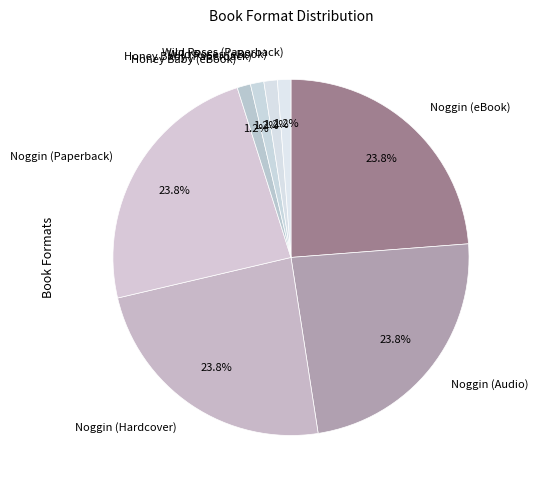

Is Noggin (Paperback) the majority of the pie?

No